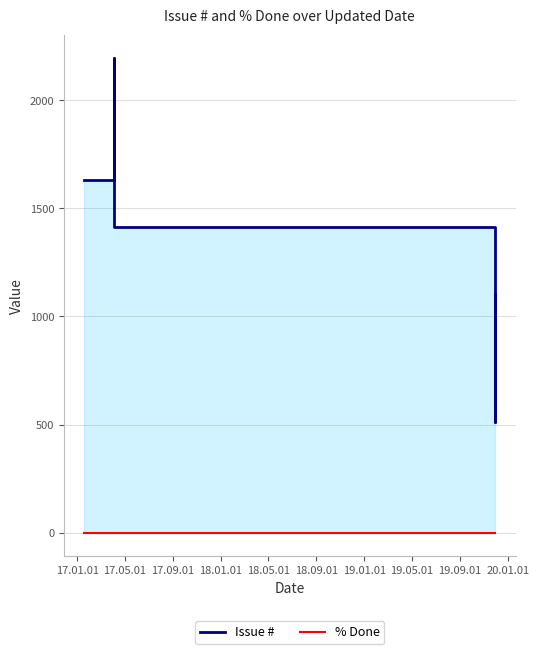

What is the label of the 2nd point from the left?

17.05.01